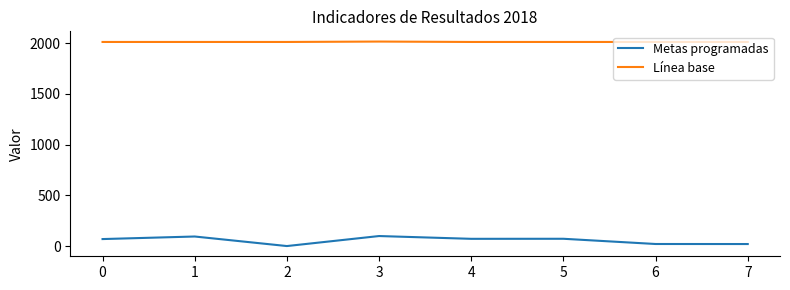

True or false: Línea base has a value of 468.3 at 4.

False